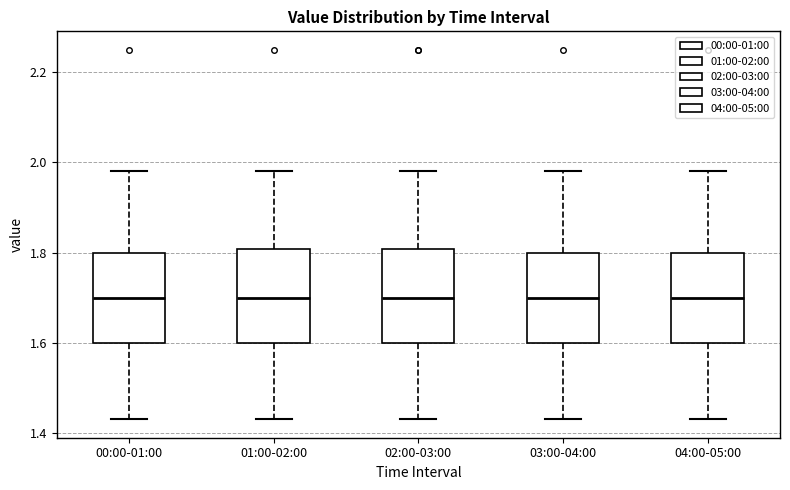

Where does the upper whisker of the box for 03:00-04:00 end on the y-axis? The values are not printed on the chart, so give them approximately, as read against the axis.

1.98